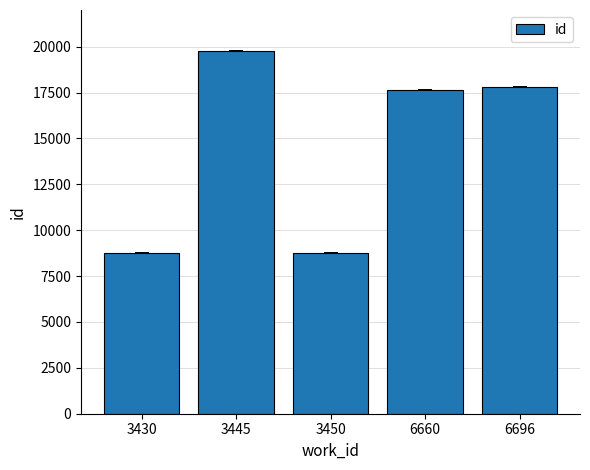

True or false: the data shows 17626.5 at 6660.

True